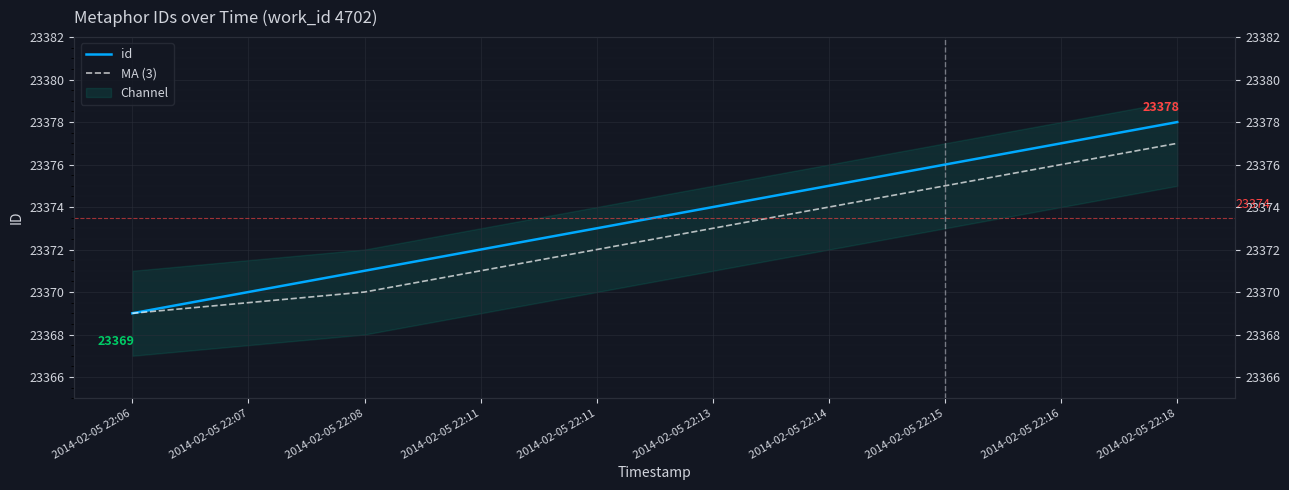

The value of id at 2014-02-05 22:13 is 23374.0. True or false?

True